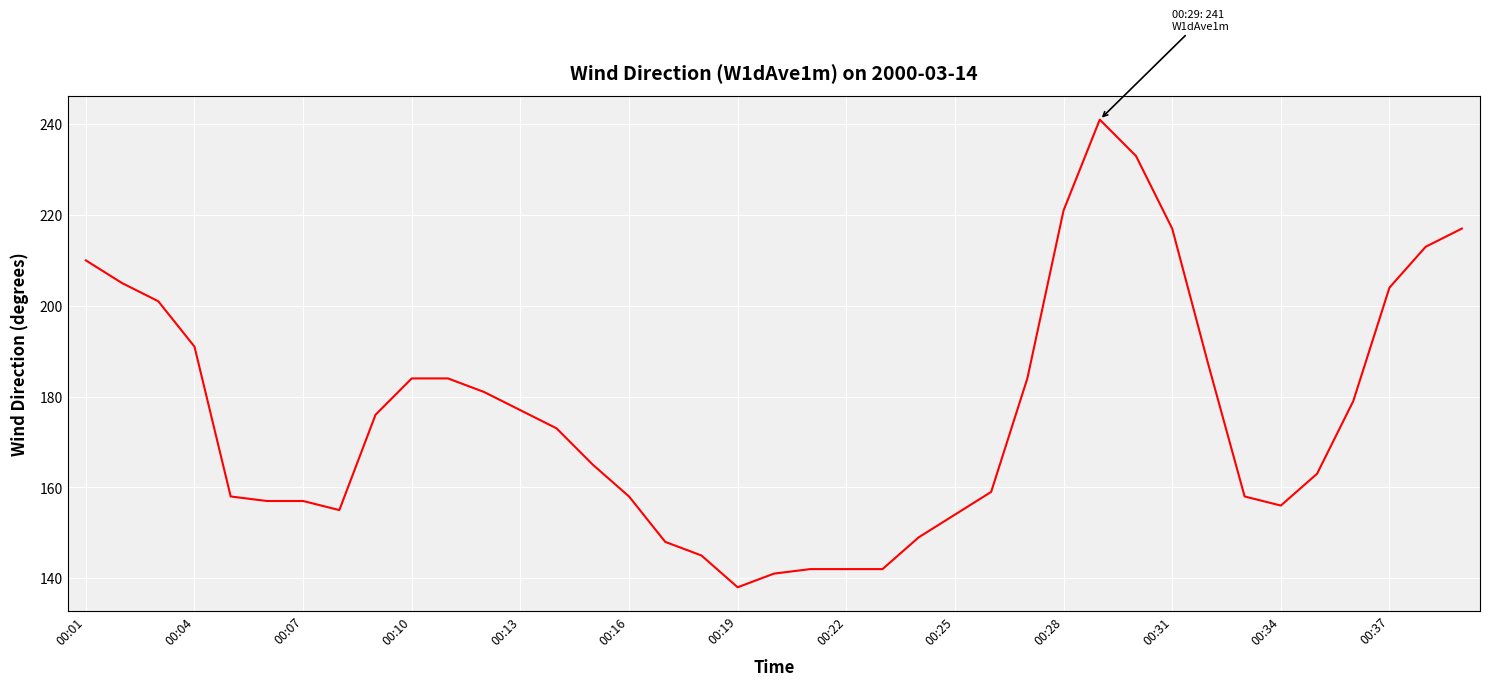

What is the maximum value shown in the chart?

241